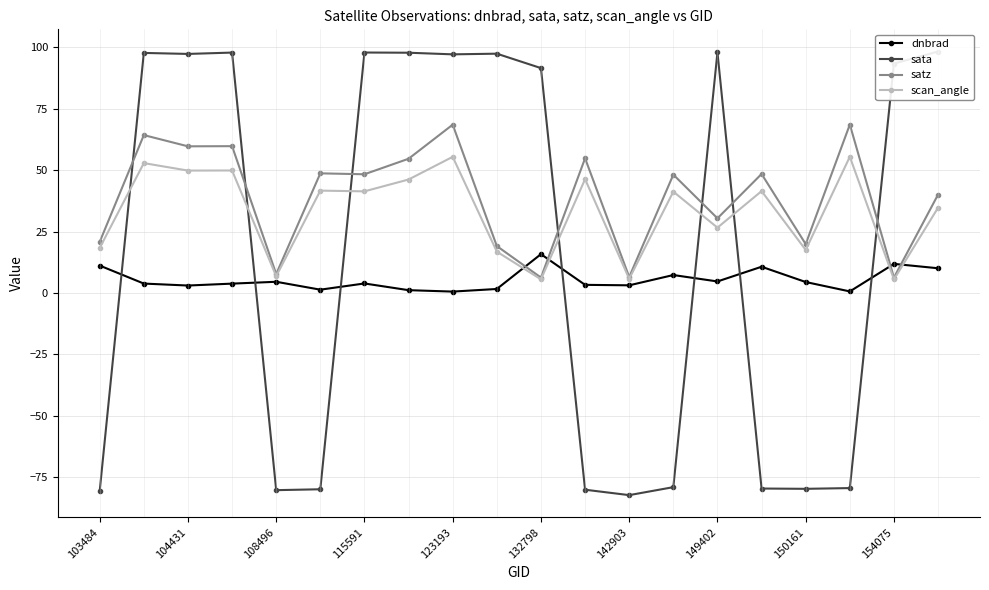

Is it true that satz equals 19.9 at 150161?

True